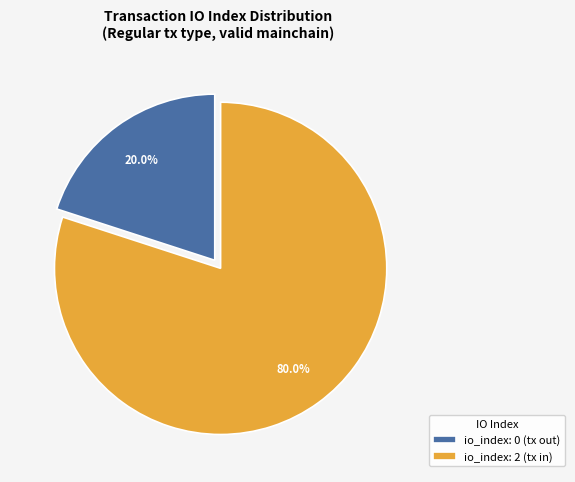

What percentage do io_index: 2 (tx in) and io_index: 0 (tx out) together represent?

100.0%